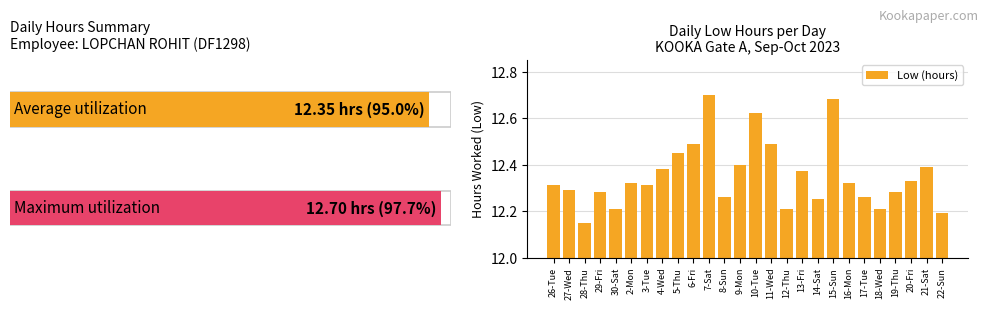

How many Low (hours) values are between 12 and 13?

26